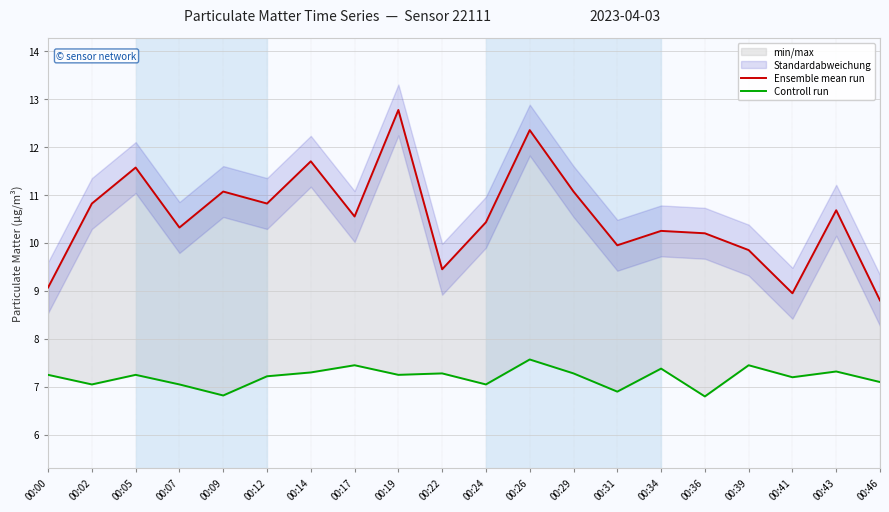

Where does the Ensemble mean run series first go above 10?

00:02